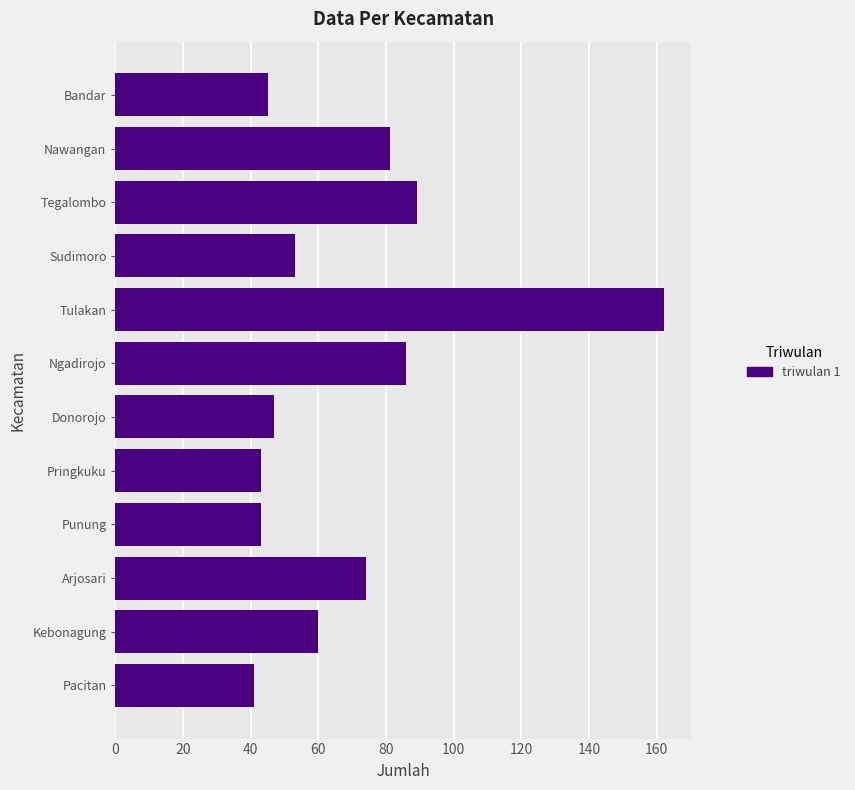

Are the bars grouped side by side (vs. stacked)?

No